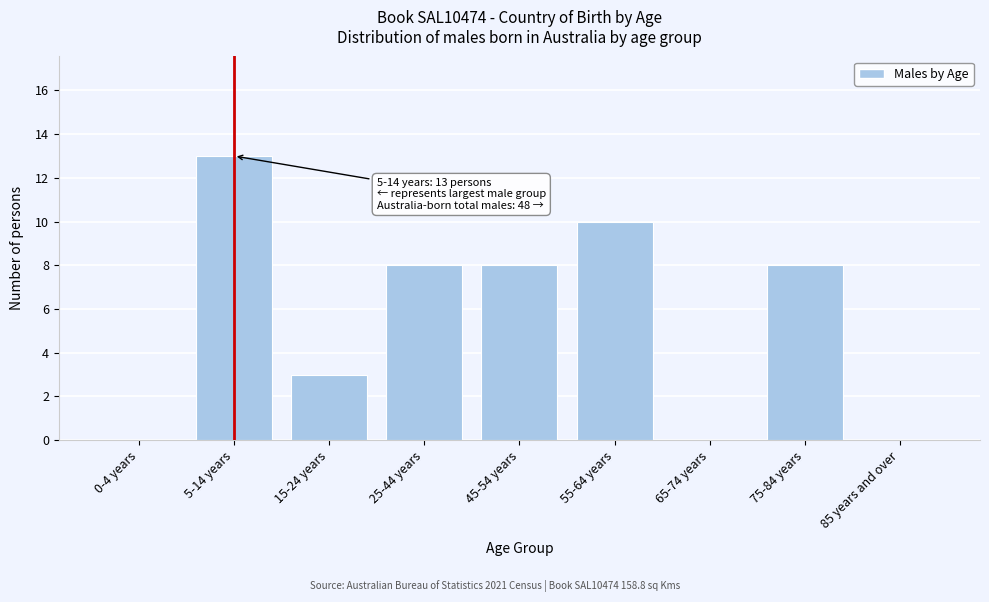

Reading left to right, what are all the values shown in this chart?

0-4 years=0	5-14 years=13	15-24 years=3	25-44 years=8	45-54 years=8	55-64 years=10	65-74 years=0	75-84 years=8	85 years and over=0